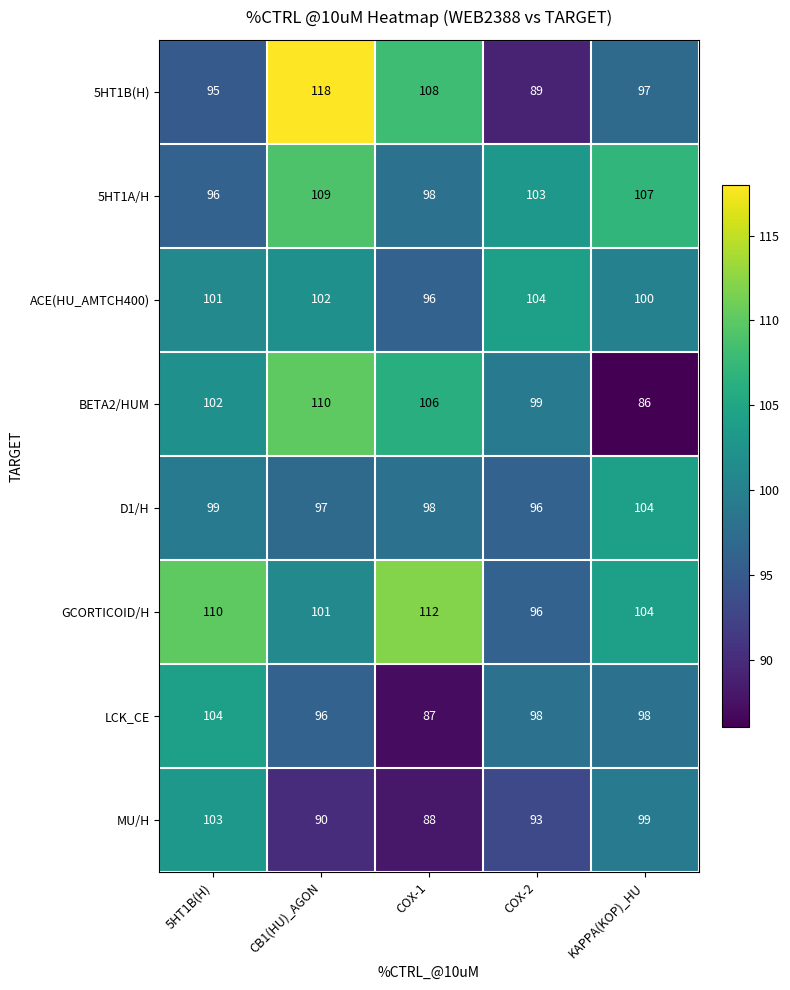

How many distinct data groups are displayed?

8